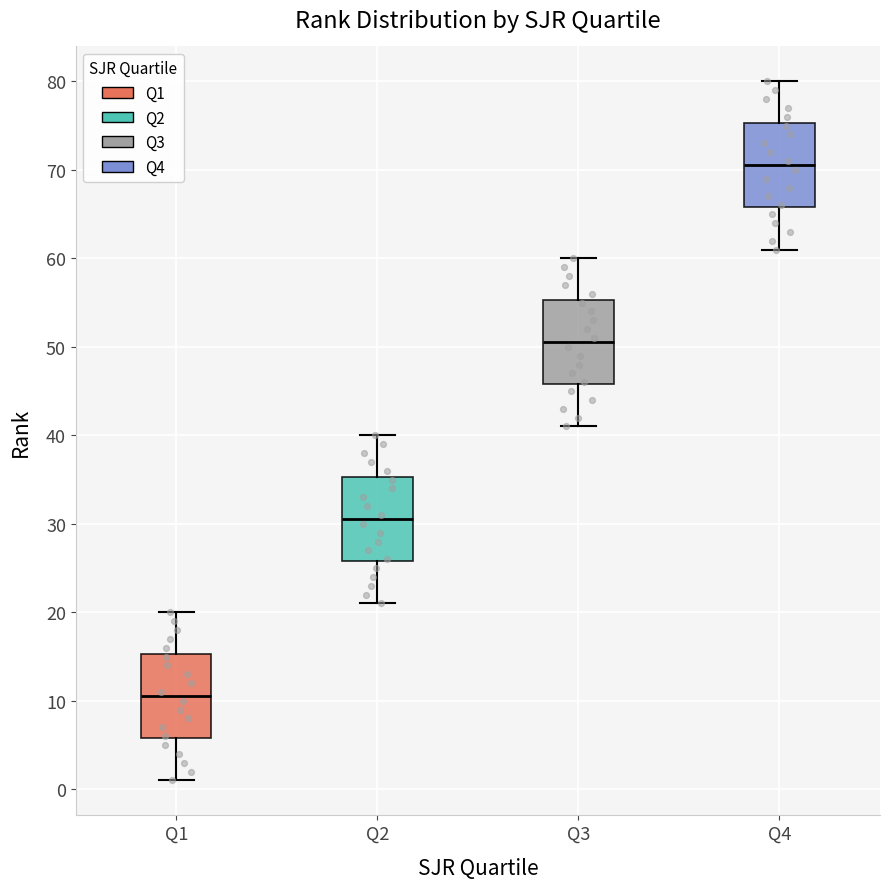

Where does the lower whisker of the box for Q4 end on the y-axis? The values are not printed on the chart, so give them approximately, as read against the axis.

61